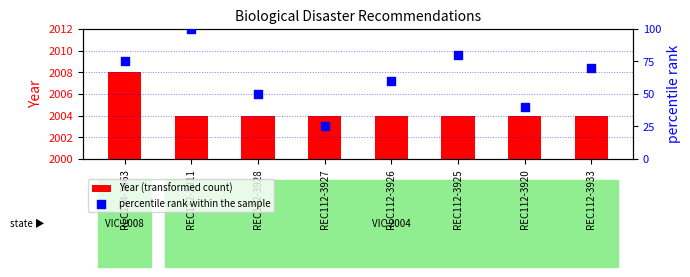

What are all the series names shown in the legend?

Year (transformed count), percentile rank within the sample